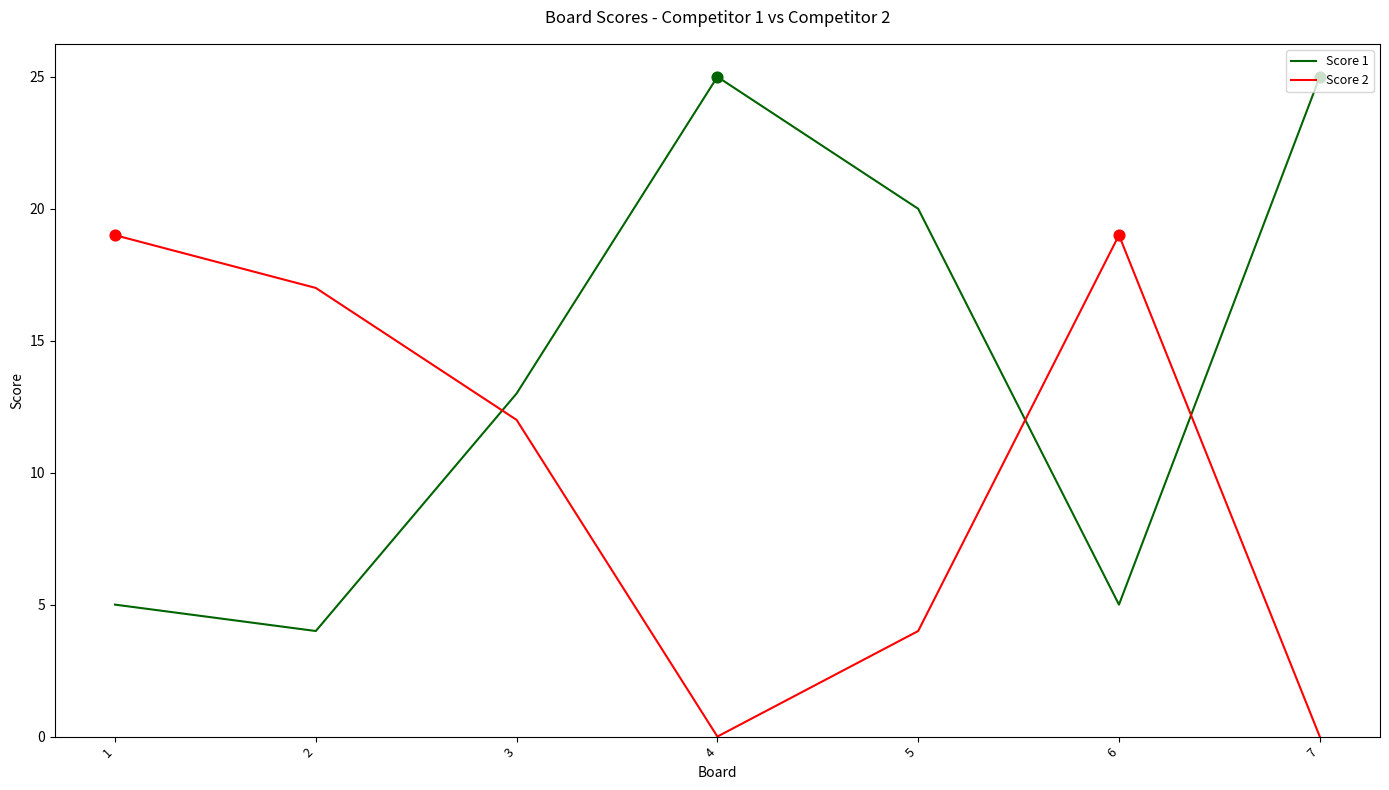

What is the total value across all series at 3?

25